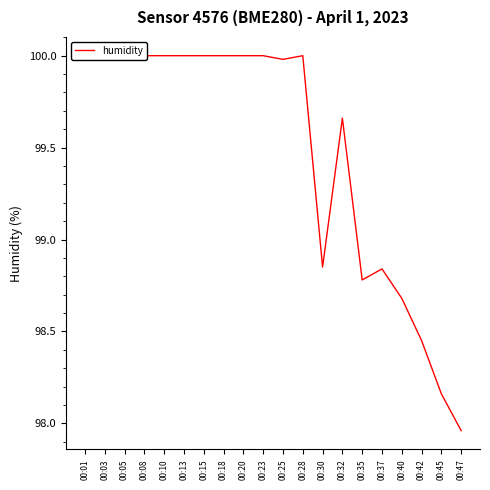

What is the value of the 8th point from the left?

100.0